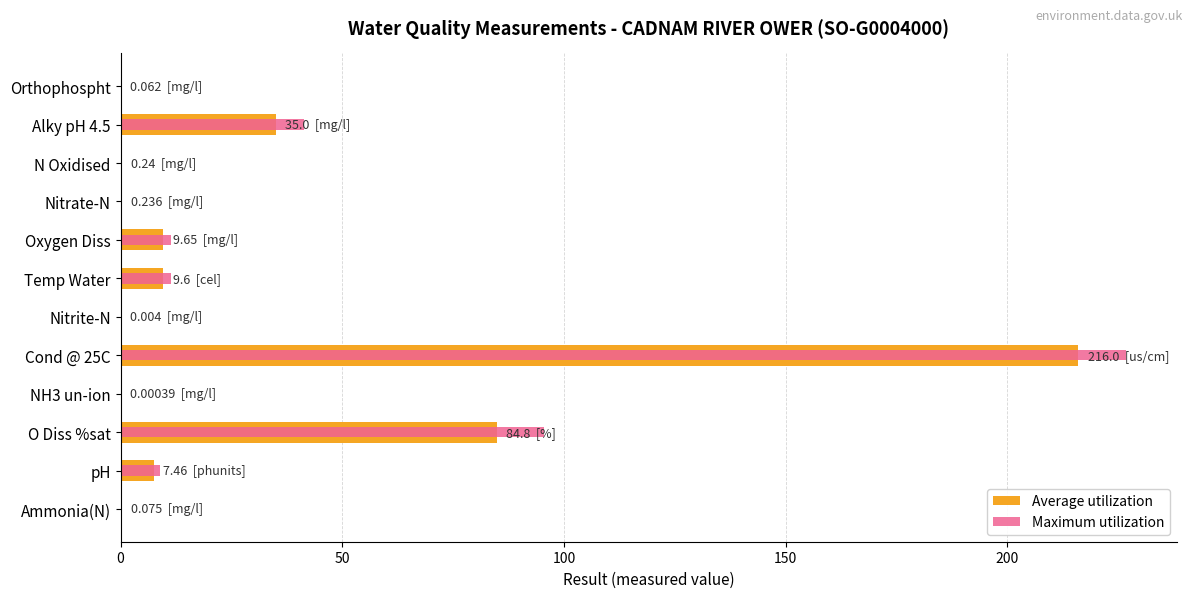

What position from the right is pH?

2